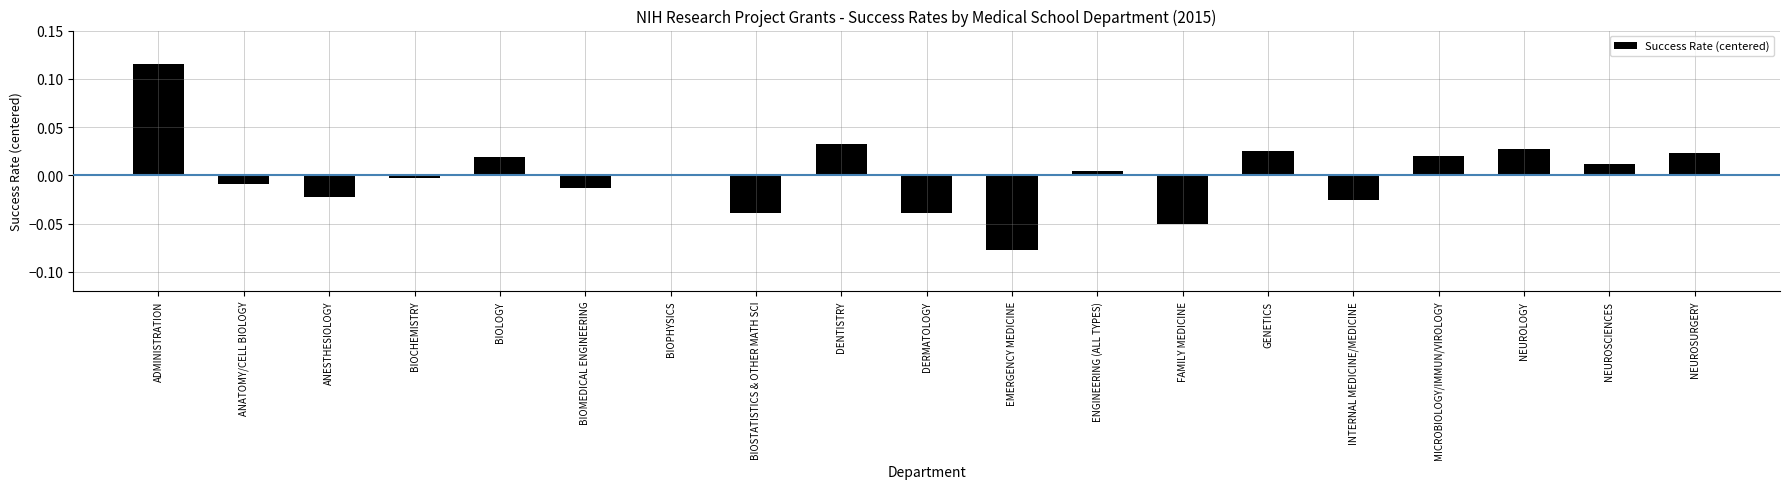

Which has a higher value, DERMATOLOGY or NEUROSCIENCES?

NEUROSCIENCES